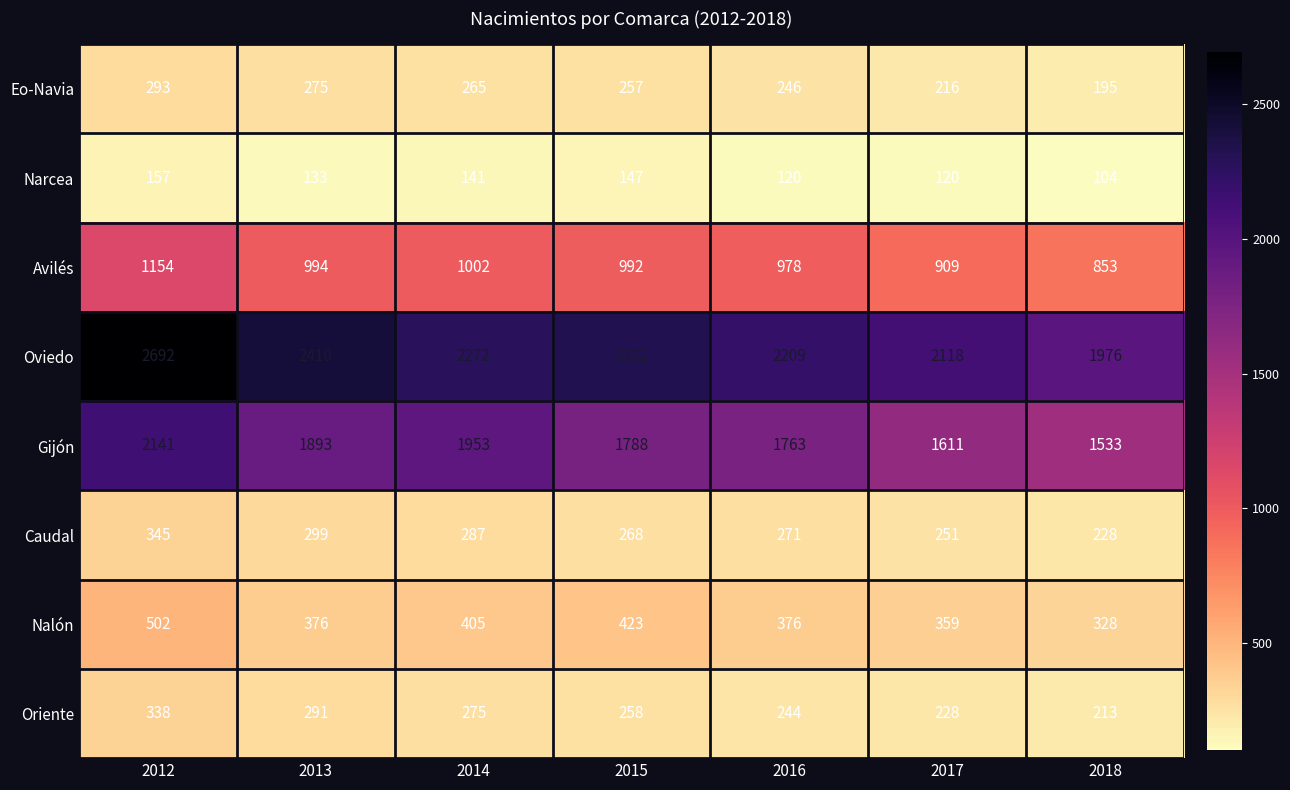

What is the difference between the maximum and minimum values in the Caudal series?

117